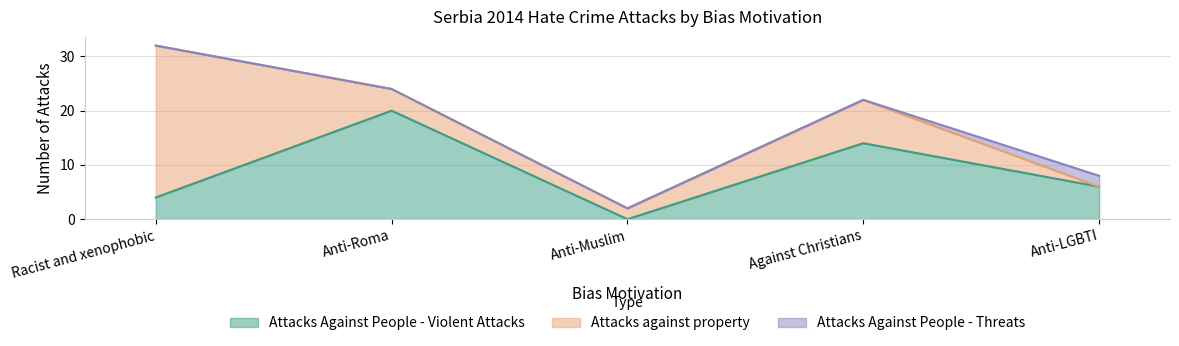

What is the label of the 1st point from the left?

Racist and xenophobic